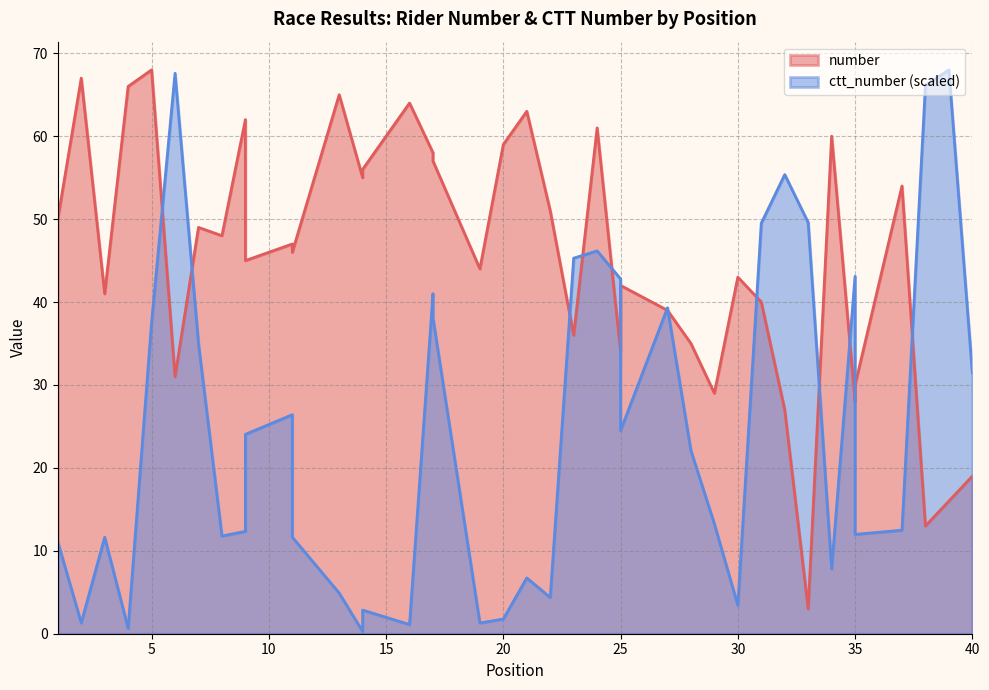

What is the sum of all ctt_number values?

985.6